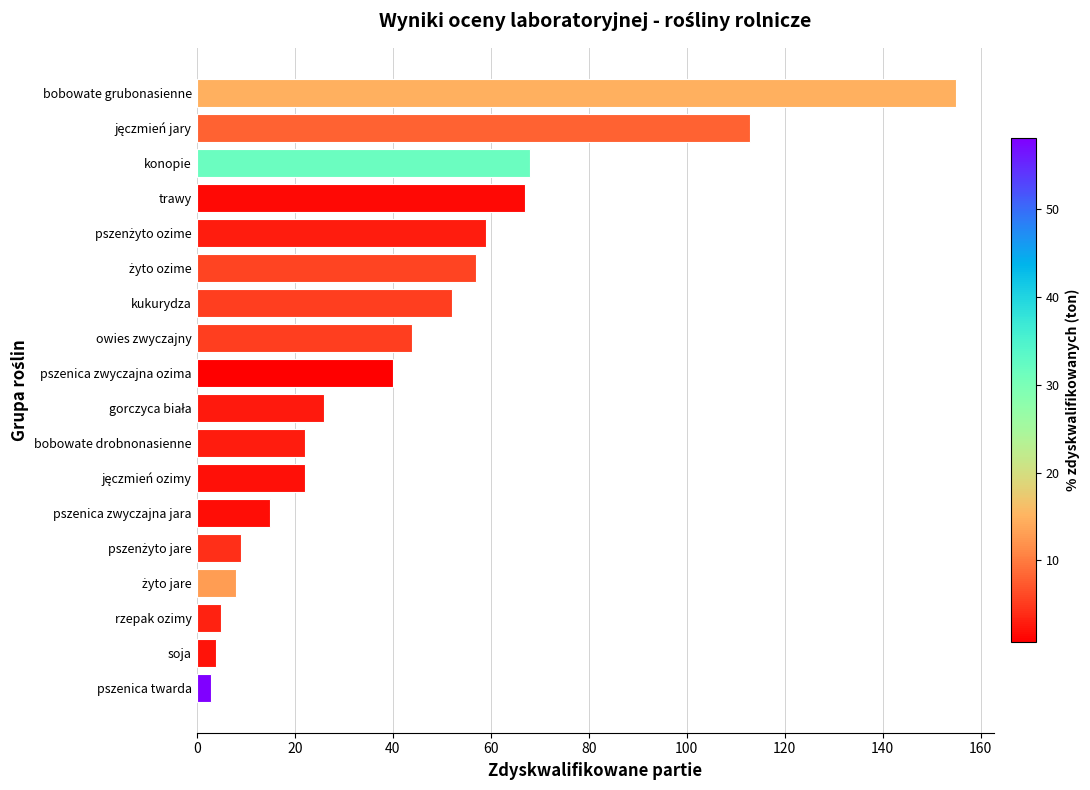

What is the greatest value displayed?

155